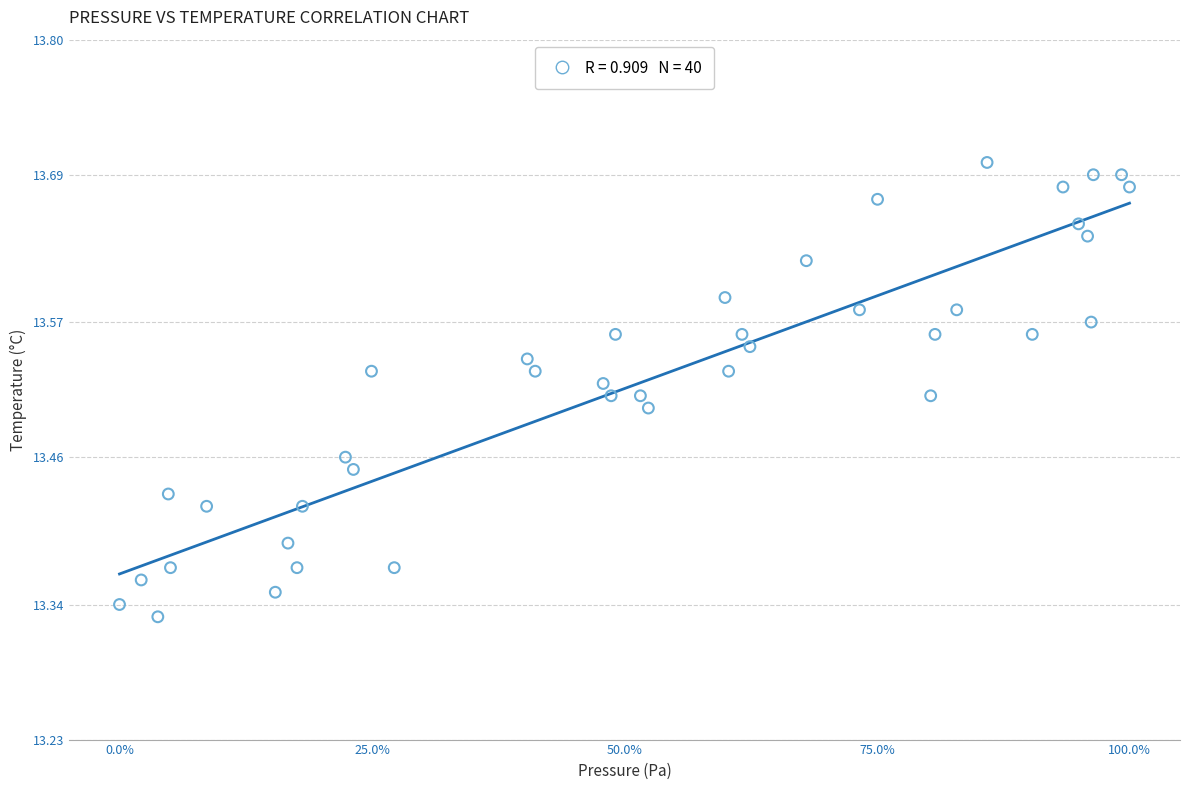

What is the range of X values (max minus min)?

100.0